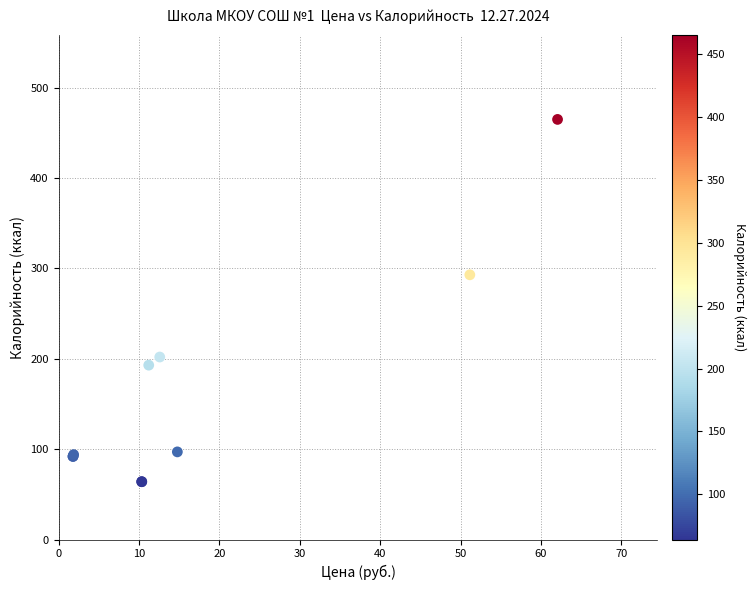

What Y value in the scatter plot is closest to 264?

293